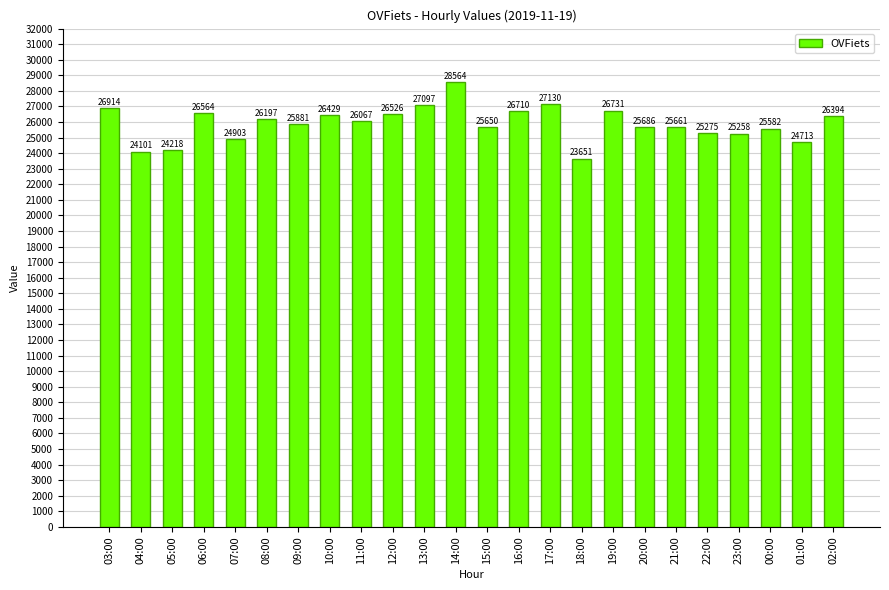

What is the value of the 5th bar from the left?

24903